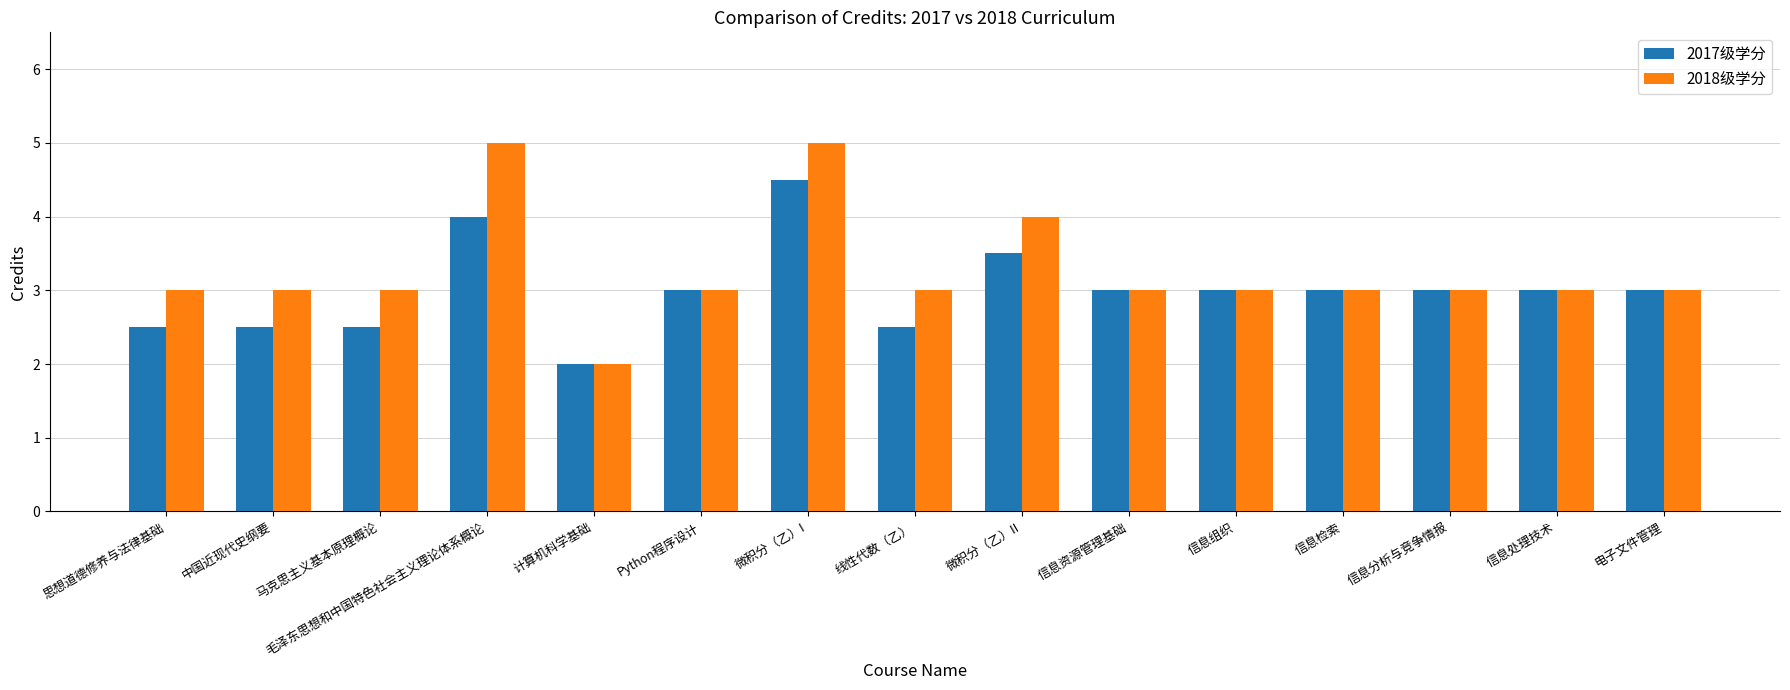

Reading left to right, extract all data points from this chart.

2017级学分: 思想道德修养与法律基础=2.5	中国近现代史纲要=2.5	马克思主义基本原理概论=2.5	毛泽东思想和中国特色社会主义理论体系概论=4.0	计算机科学基础=2.0	Python程序设计=3.0	微积分（乙）I=4.5	线性代数（乙）=2.5	微积分（乙）II=3.5	信息资源管理基础=3.0	信息组织=3.0	信息检索=3.0	信息分析与竞争情报=3.0	信息处理技术=3.0	电子文件管理=3.0
2018级学分: 思想道德修养与法律基础=3.0	中国近现代史纲要=3.0	马克思主义基本原理概论=3.0	毛泽东思想和中国特色社会主义理论体系概论=5.0	计算机科学基础=2.0	Python程序设计=3.0	微积分（乙）I=5.0	线性代数（乙）=3.0	微积分（乙）II=4.0	信息资源管理基础=3.0	信息组织=3.0	信息检索=3.0	信息分析与竞争情报=3.0	信息处理技术=3.0	电子文件管理=3.0